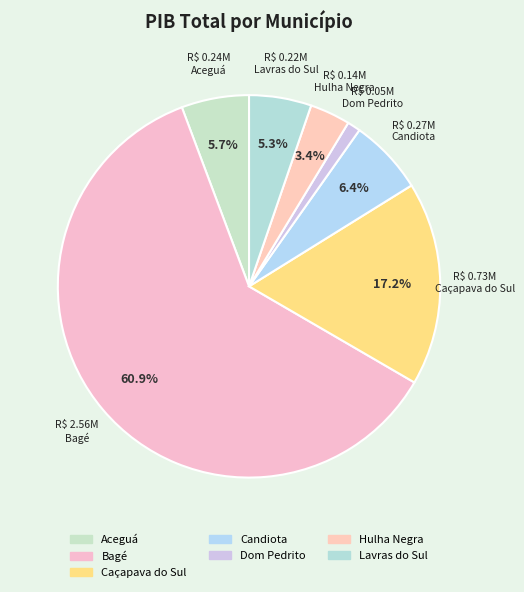

Count the number of slices in the pie.

7